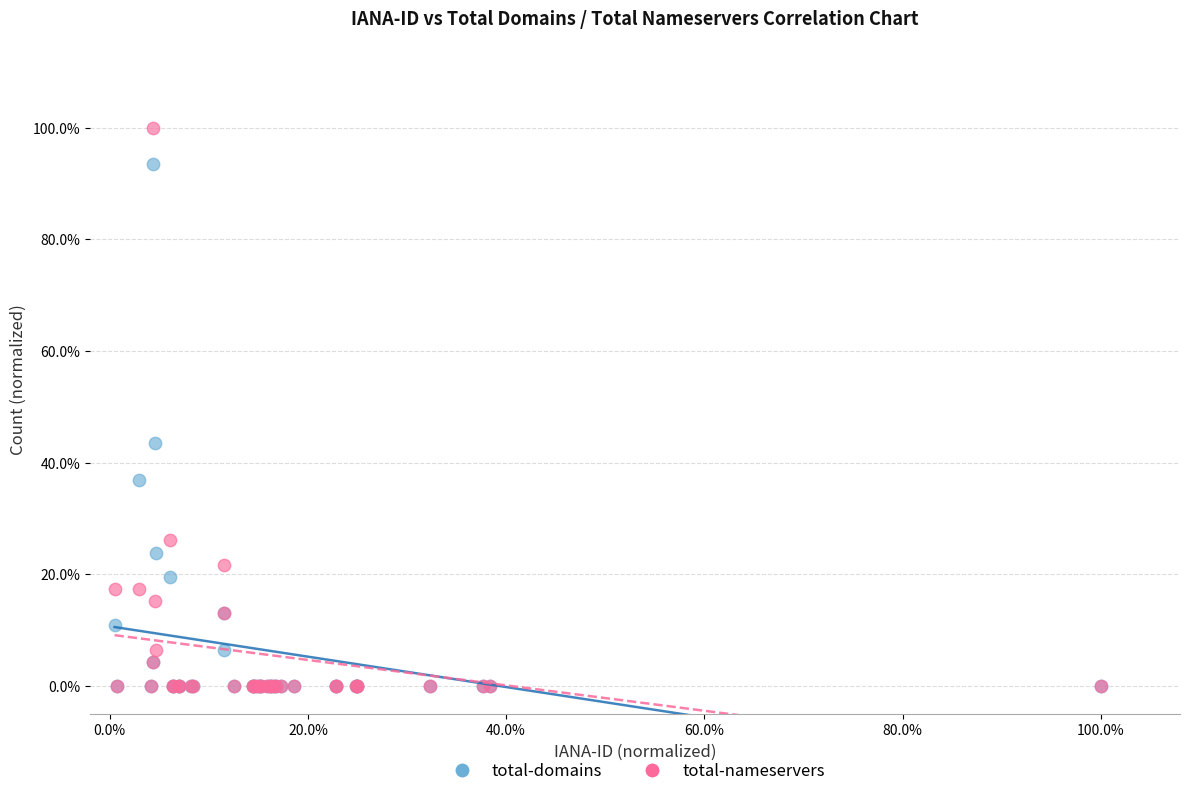

Which series reaches the maximum Y coordinate?

total-nameservers